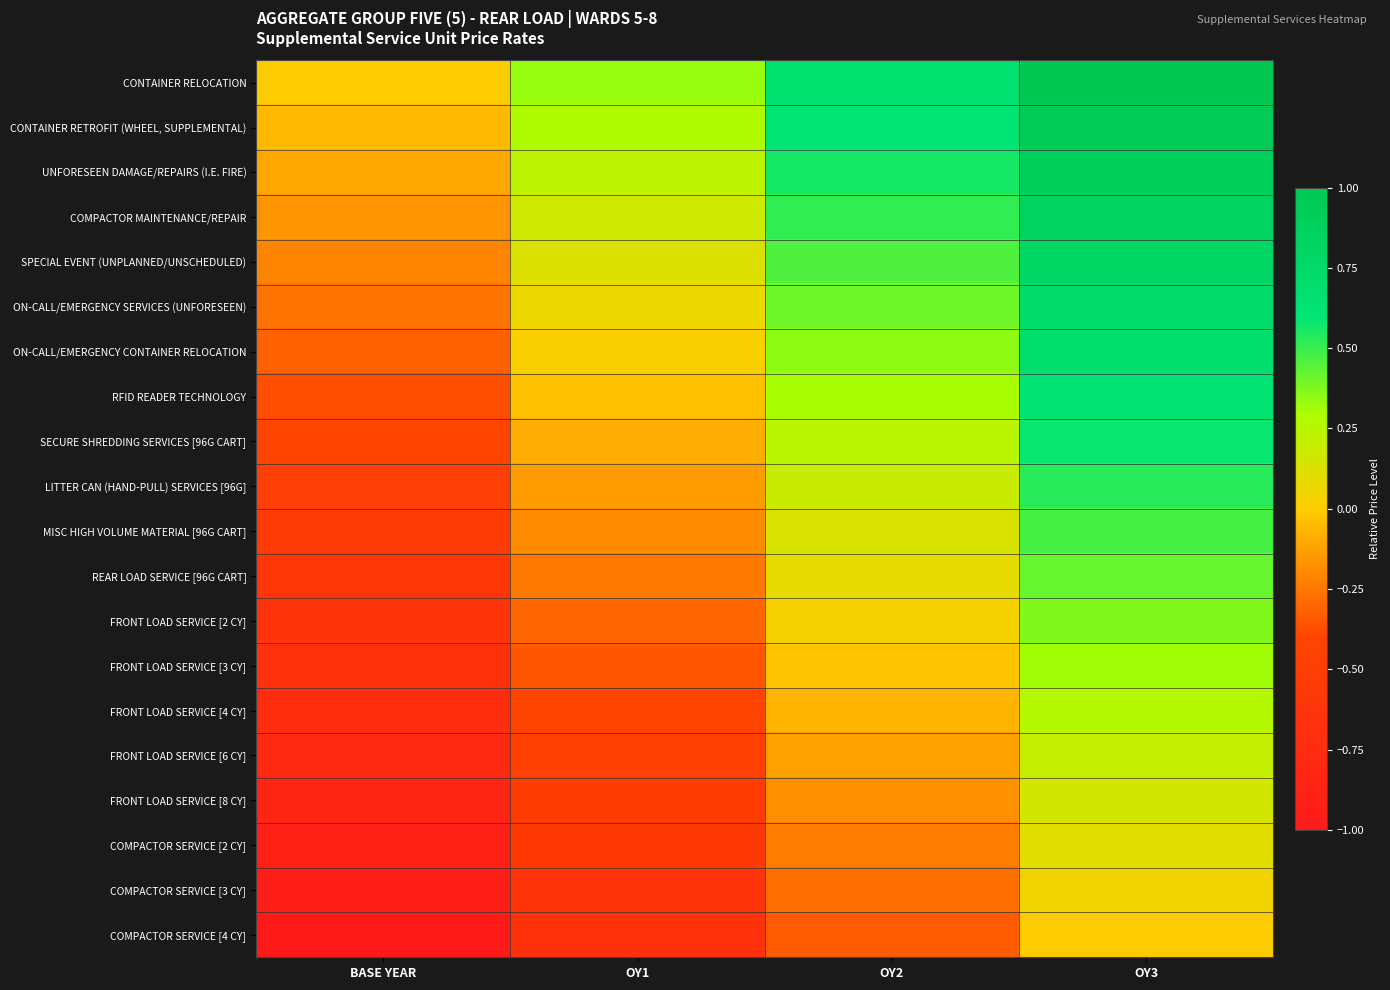

Reading right to left, transcribe all the data shown in this chart.

CONTAINER RELOCATION: OY3=1.0	OY2=0.7	OY1=0.3	BASE YEAR=0.0
CONTAINER RETROFIT (WHEEL, SUPPLEMENTAL): OY3=0.9	OY2=0.6	OY1=0.3	BASE YEAR=-0.1
UNFORESEEN DAMAGE/REPAIRS (I.E. FIRE): OY3=0.9	OY2=0.6	OY1=0.2	BASE YEAR=-0.1
COMPACTOR MAINTENANCE/REPAIR: OY3=0.8	OY2=0.5	OY1=0.2	BASE YEAR=-0.2
SPECIAL EVENT (UNPLANNED/UNSCHEDULED): OY3=0.8	OY2=0.5	OY1=0.1	BASE YEAR=-0.2
ON-CALL/EMERGENCY SERVICES (UNFORESEEN): OY3=0.7	OY2=0.4	OY1=0.1	BASE YEAR=-0.3
ON-CALL/EMERGENCY CONTAINER RELOCATION: OY3=0.7	OY2=0.4	OY1=0.0	BASE YEAR=-0.3
RFID READER TECHNOLOGY: OY3=0.6	OY2=0.3	OY1=-0.0	BASE YEAR=-0.4
SECURE SHREDDING SERVICES [96G CART]: OY3=0.6	OY2=0.2	OY1=-0.1	BASE YEAR=-0.4
LITTER CAN (HAND-PULL) SERVICES [96G]: OY3=0.5	OY2=0.2	OY1=-0.1	BASE YEAR=-0.5
MISC HIGH VOLUME MATERIAL [96G CART]: OY3=0.5	OY2=0.1	OY1=-0.2	BASE YEAR=-0.5
REAR LOAD SERVICE [96G CART]: OY3=0.4	OY2=0.1	OY1=-0.2	BASE YEAR=-0.6
FRONT LOAD SERVICE [2 CY]: OY3=0.4	OY2=0.0	OY1=-0.3	BASE YEAR=-0.6
FRONT LOAD SERVICE [3 CY]: OY3=0.3	OY2=-0.0	OY1=-0.4	BASE YEAR=-0.7
FRONT LOAD SERVICE [4 CY]: OY3=0.3	OY2=-0.1	OY1=-0.4	BASE YEAR=-0.7
FRONT LOAD SERVICE [6 CY]: OY3=0.2	OY2=-0.1	OY1=-0.5	BASE YEAR=-0.8
FRONT LOAD SERVICE [8 CY]: OY3=0.2	OY2=-0.2	OY1=-0.5	BASE YEAR=-0.8
COMPACTOR SERVICE [2 CY]: OY3=0.1	OY2=-0.2	OY1=-0.6	BASE YEAR=-0.9
COMPACTOR SERVICE [3 CY]: OY3=0.1	OY2=-0.3	OY1=-0.6	BASE YEAR=-0.9
COMPACTOR SERVICE [4 CY]: OY3=0.0	OY2=-0.3	OY1=-0.7	BASE YEAR=-1.0